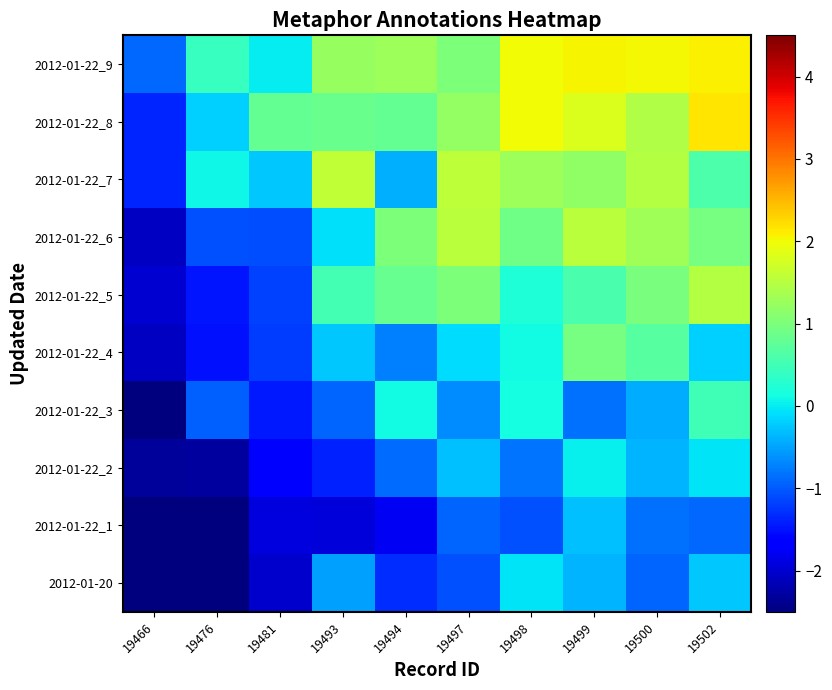

What is the difference between the highest and lowest values at 19476?

2.9